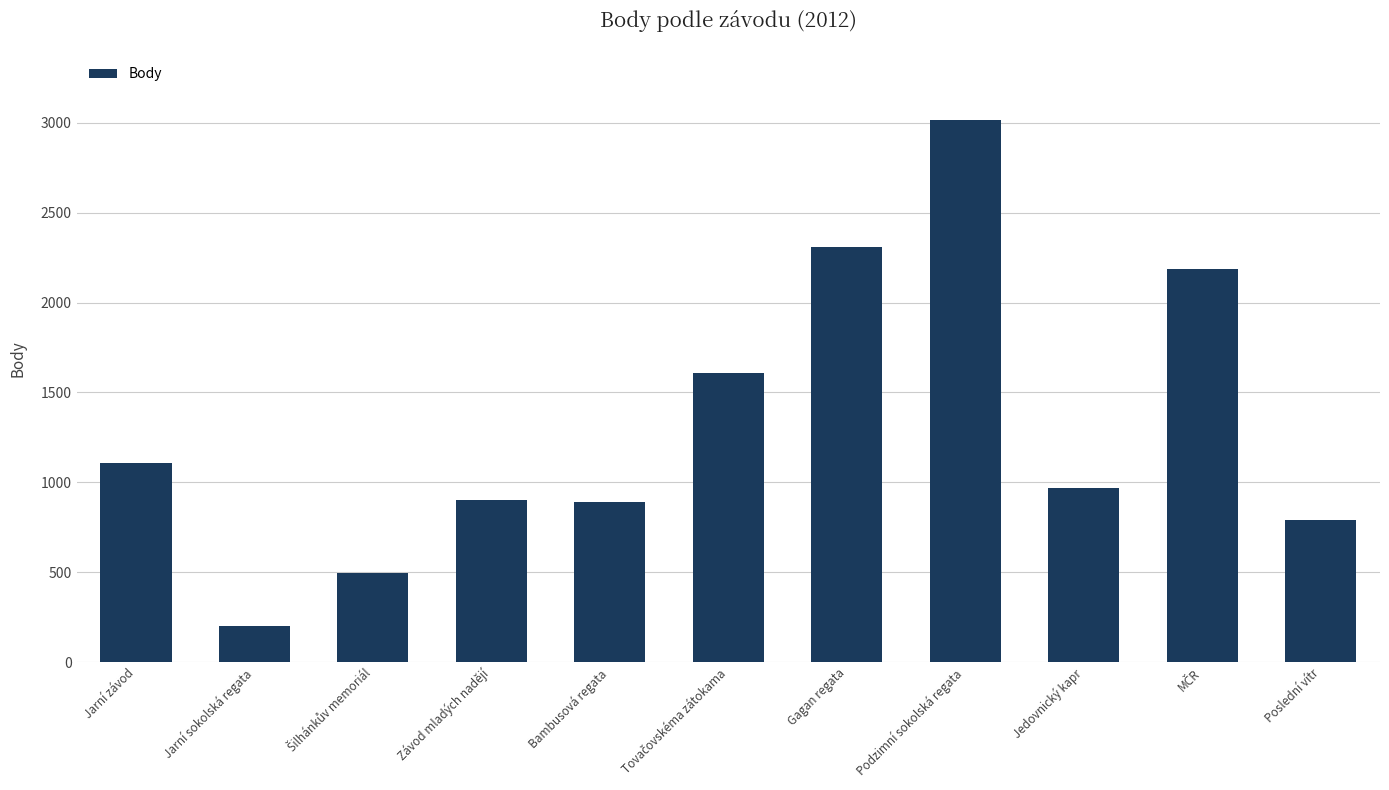

How many data points does each series have?

11